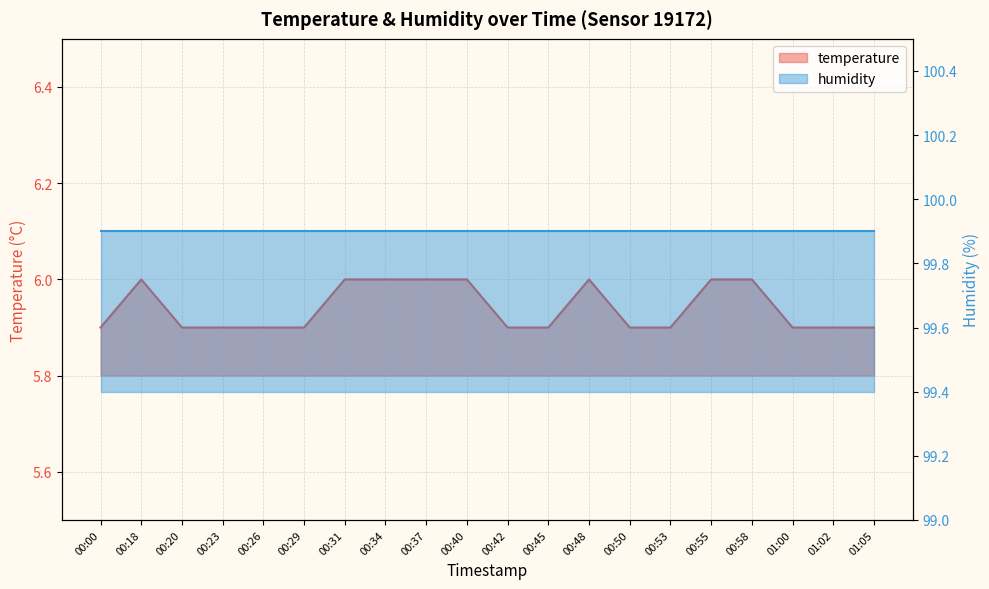

Is it true that the value at 00:00 is 5.9?

True